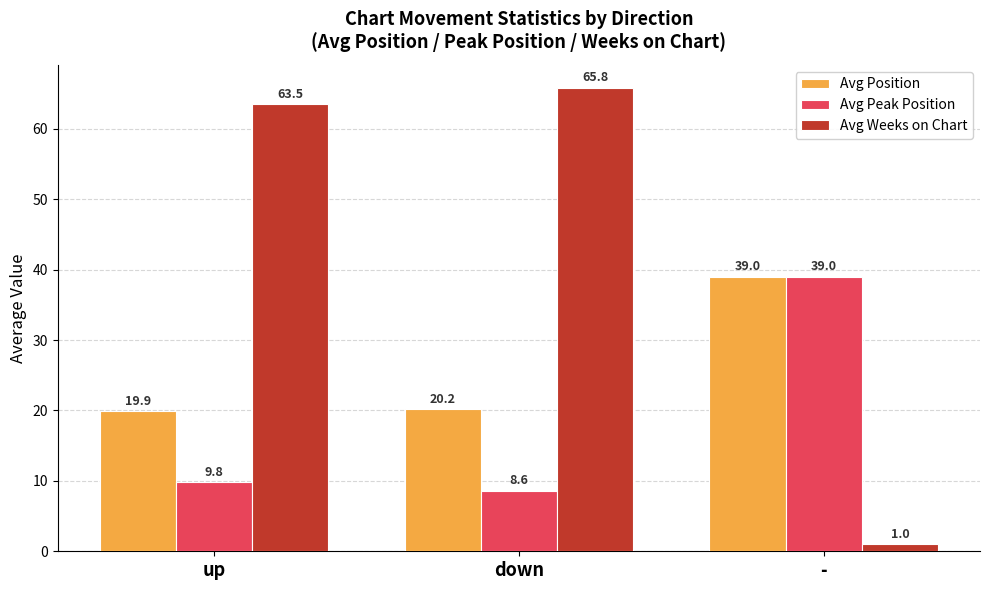

Which category has the lowest value across all series?

-